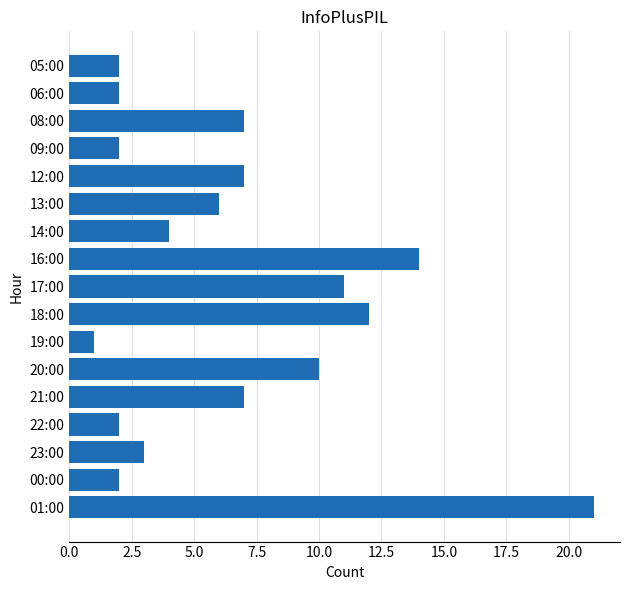

Where is the data nearest to the value 11?

17:00